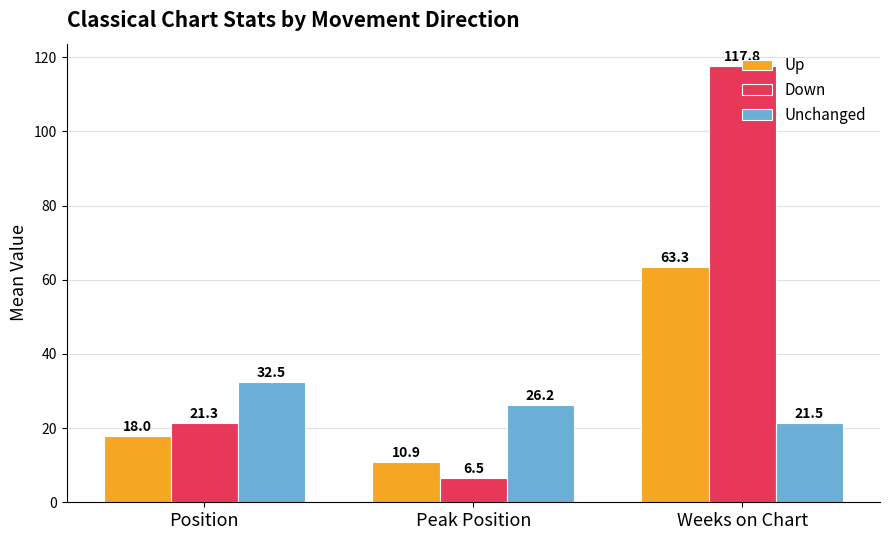

At which label is Up closest to 37?

Position